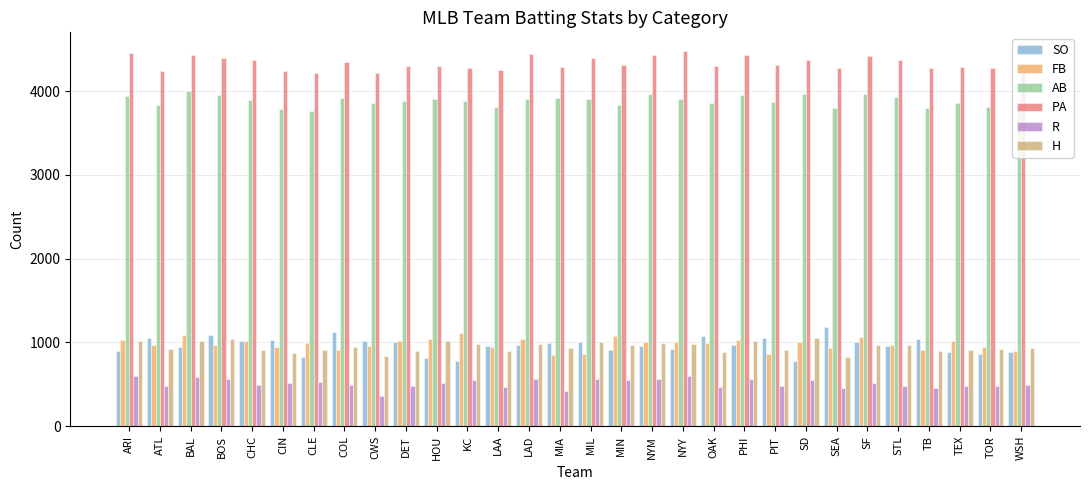

List the series in order of their peak value, lowest first.

R, H, FB, SO, AB, PA